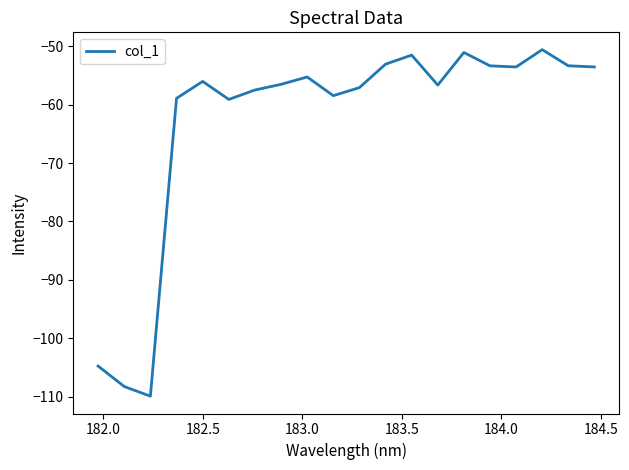

How many series are shown in this chart?

1